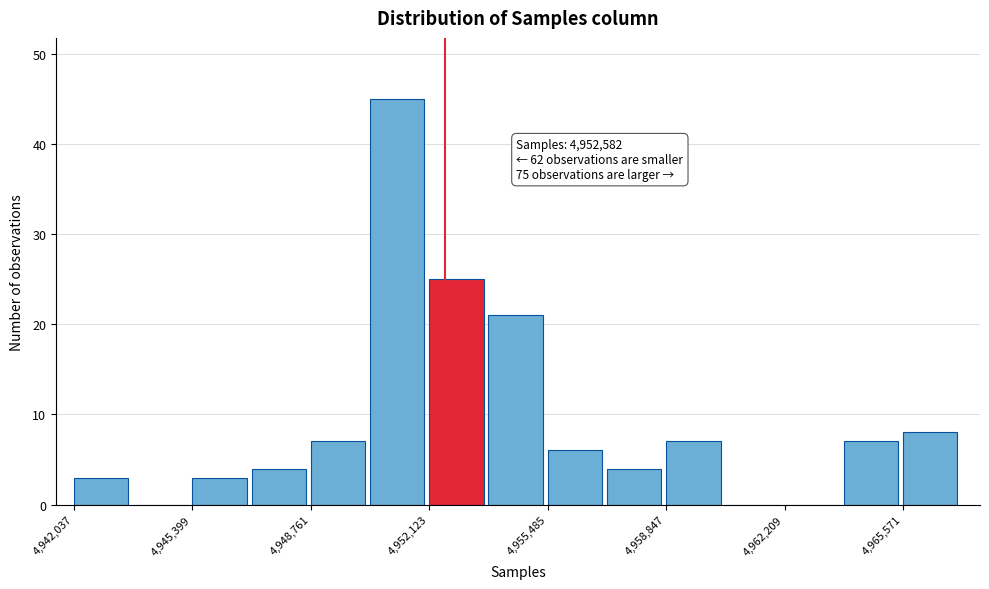

Read against the x-axis, roughly where is the centre of the tallest bar?

4951000